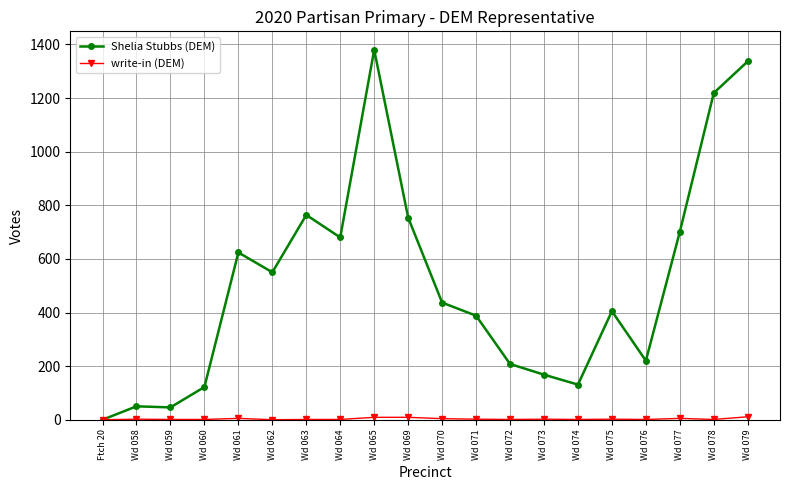

Between Wd 059 and Wd 063, which series saw the biggest shift?

Shelia Stubbs (DEM)